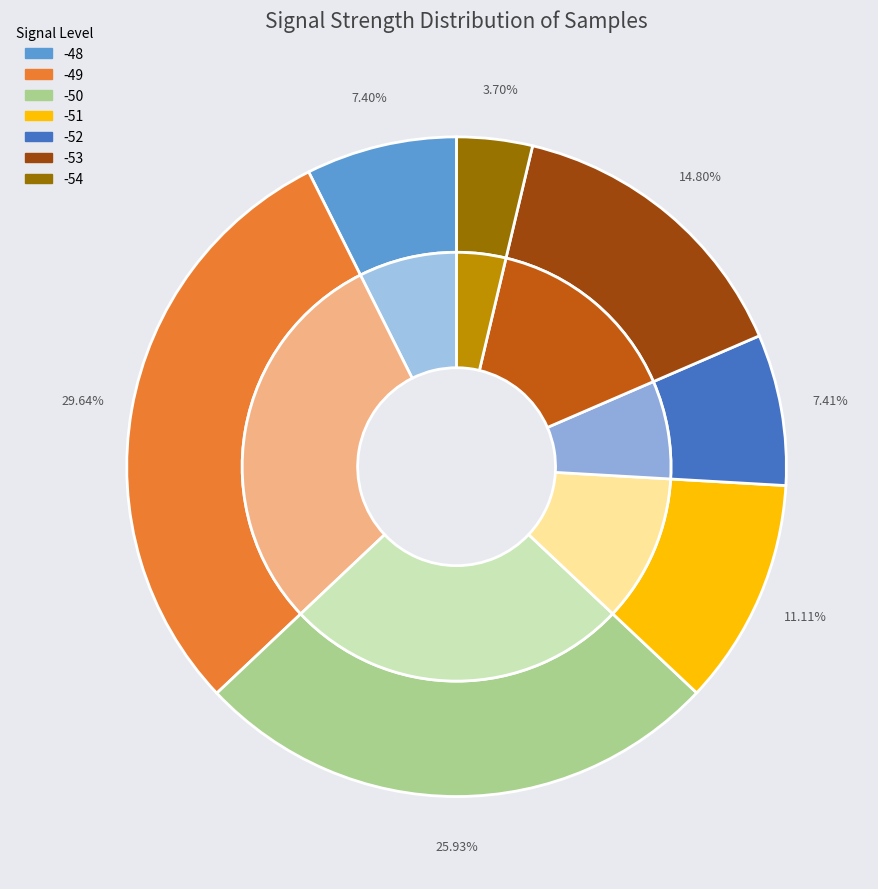

Does any single category account for the majority?

No